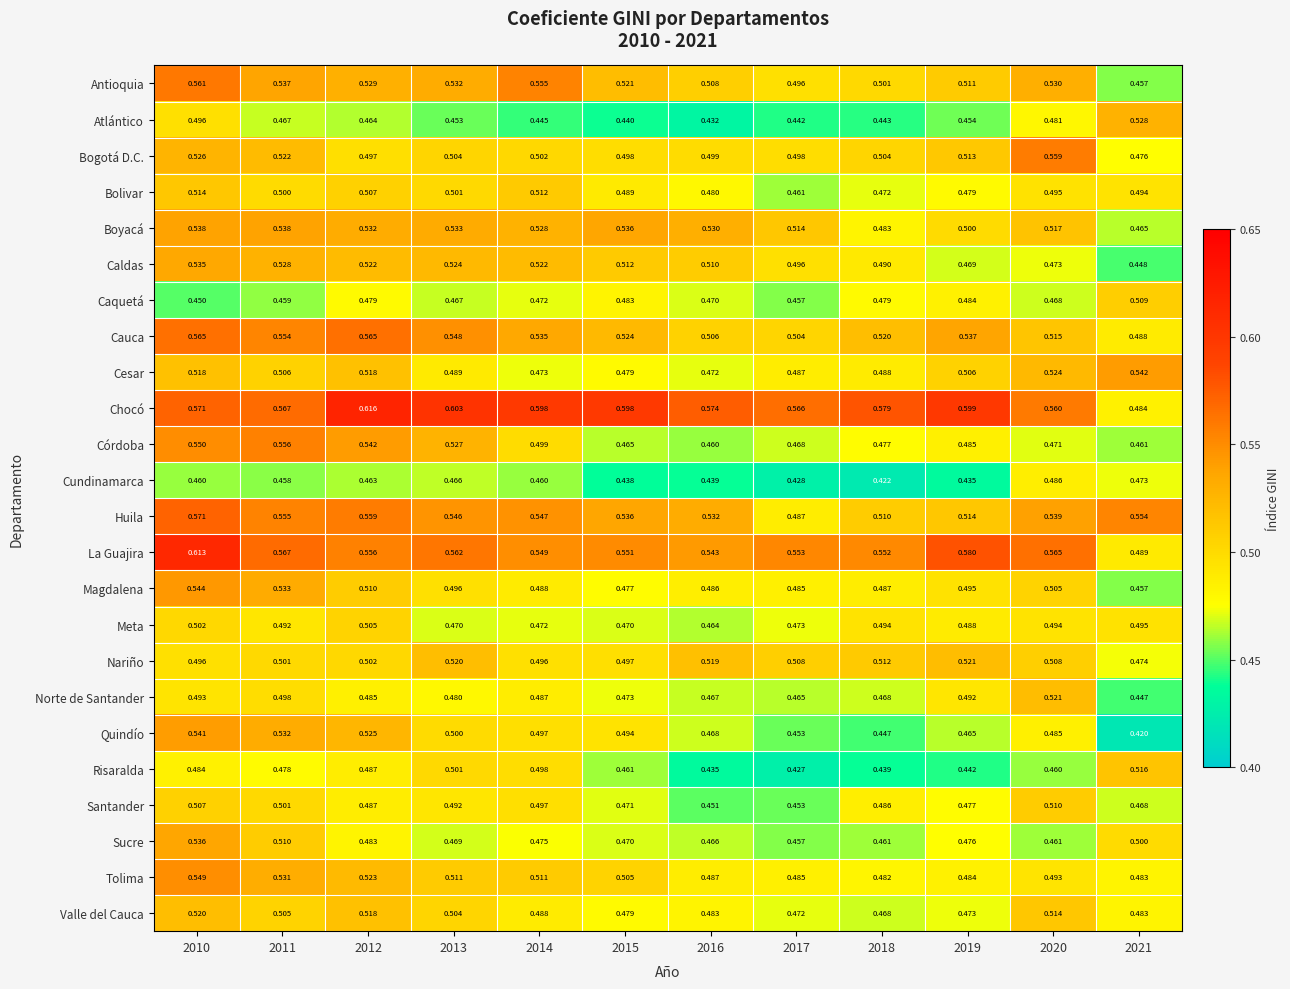

Which series has the widest spread of values?

Chocó